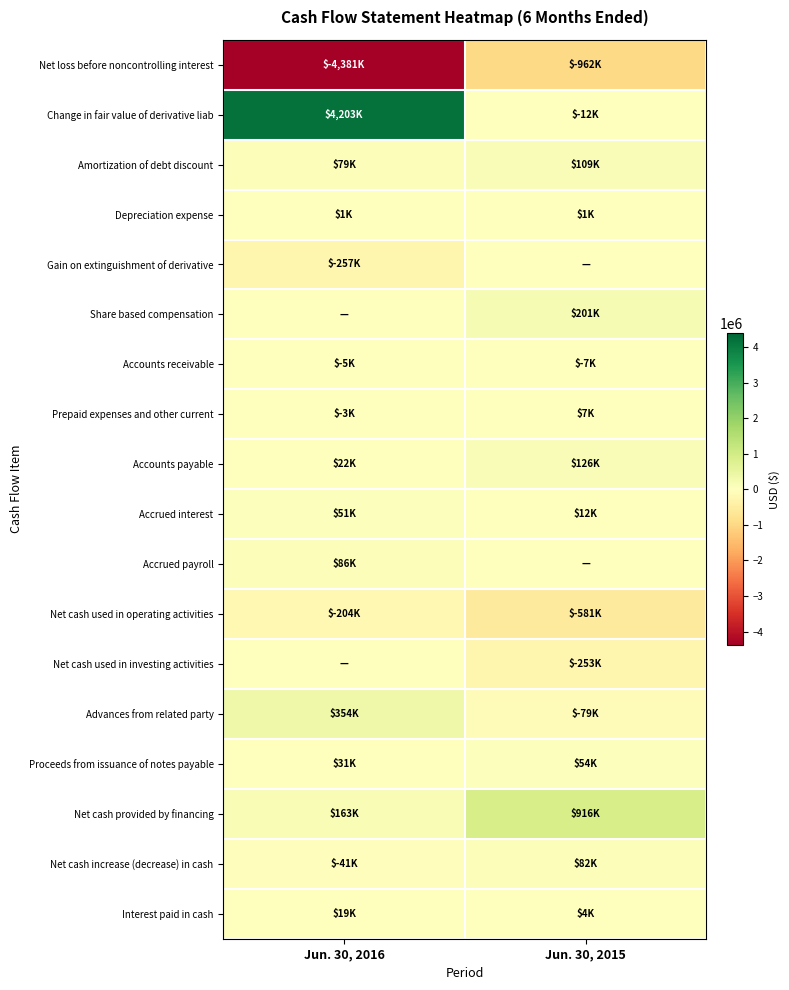

Rank the series at Jun. 30, 2015 from highest to lowest value.

Net cash provided by financing, Share based compensation, Accounts payable, Amortization of debt discount, Net cash increase (decrease) in cash, Proceeds from issuance of notes payable, Accrued interest, Prepaid expenses and other current, Interest paid in cash, Depreciation expense, Gain on extinguishment of derivative, Accrued payroll, Accounts receivable, Change in fair value of derivative liab, Advances from related party, Net cash used in investing activities, Net cash used in operating activities, Net loss before noncontrolling interest